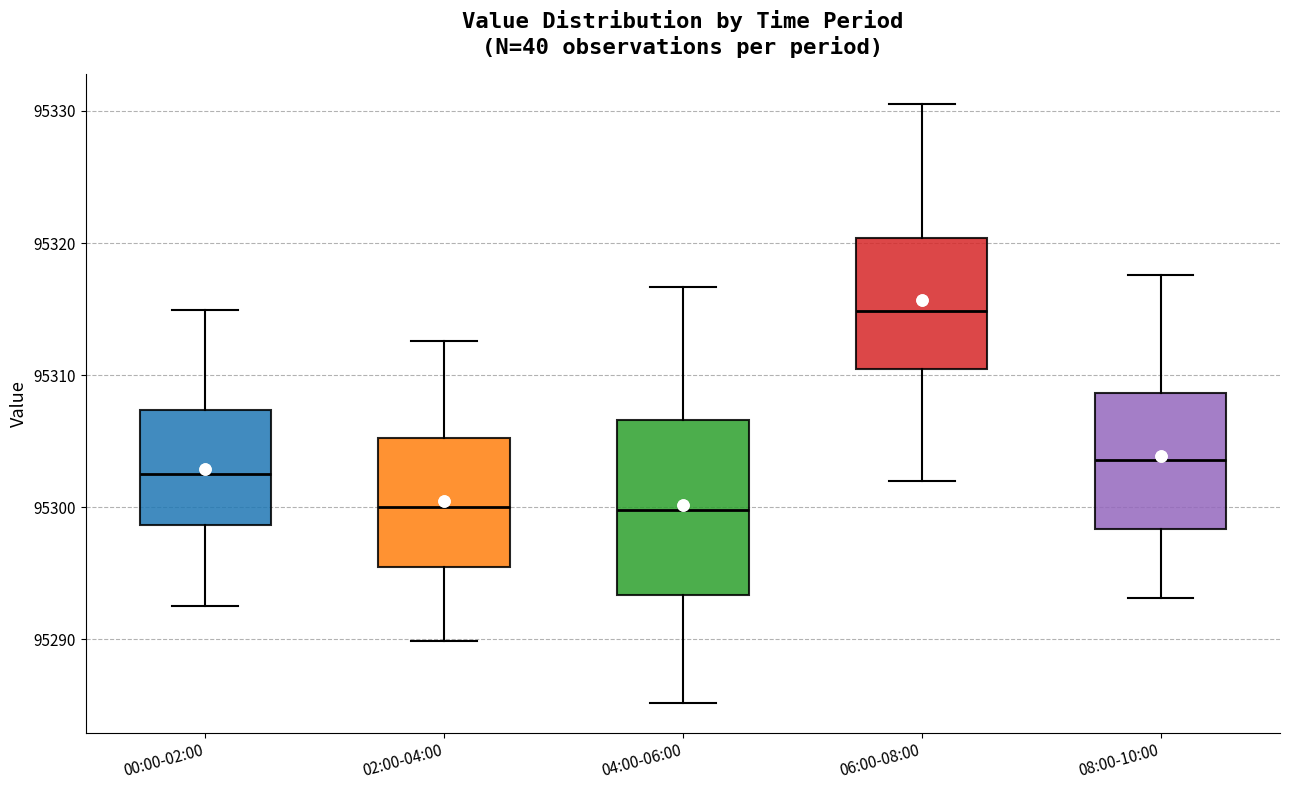

Which box is the tallest, from its lower edge to its upper edge?

04:00-06:00